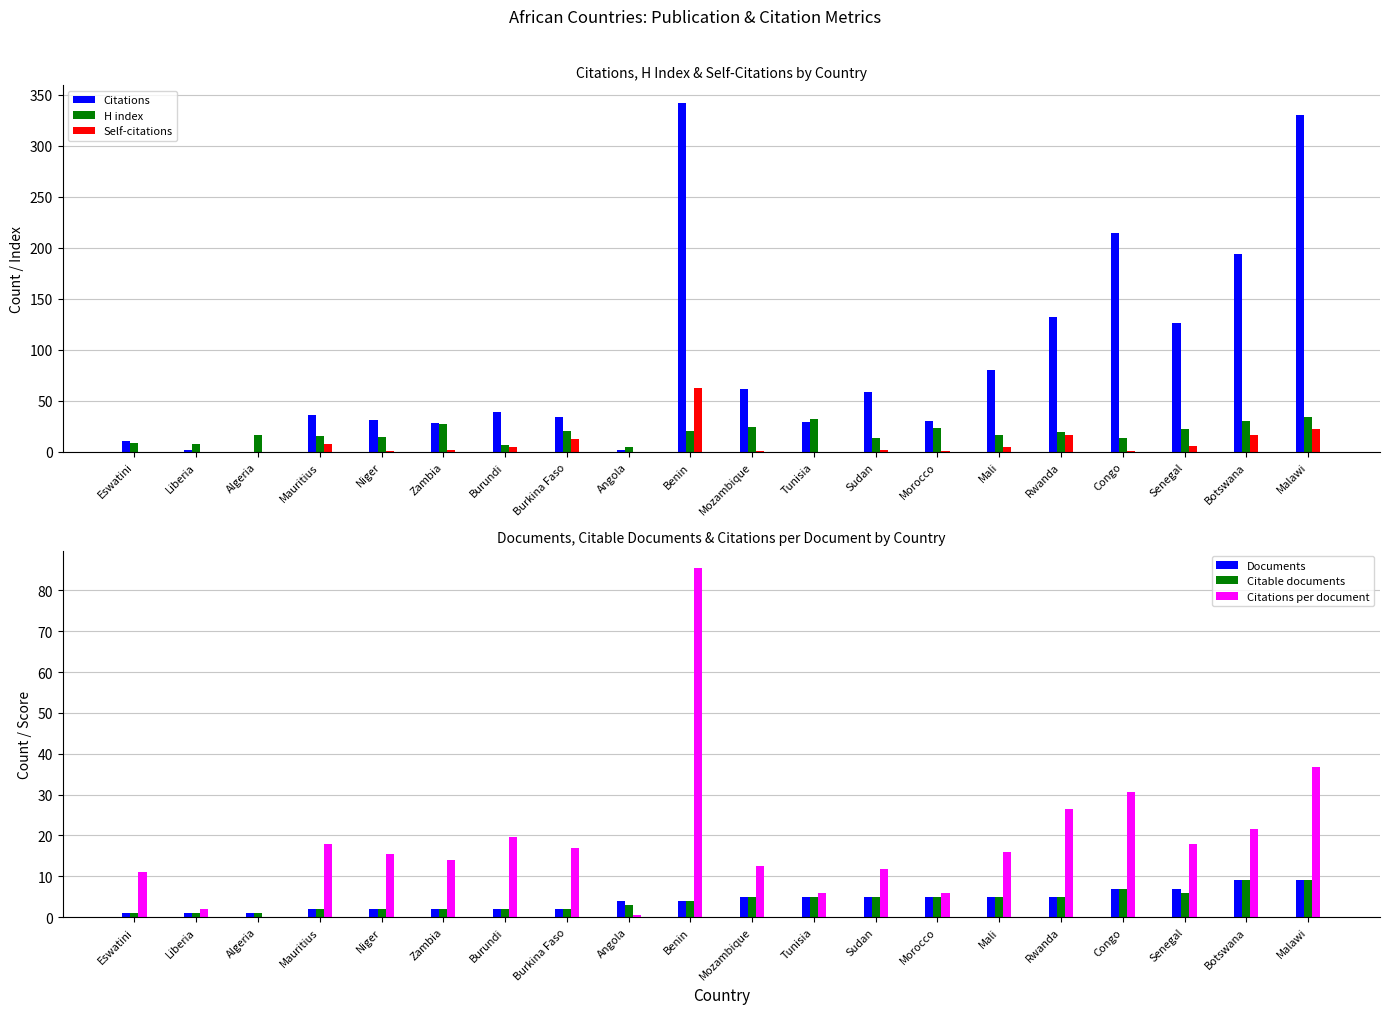

Where is Documents nearest to the value 5?

Mozambique